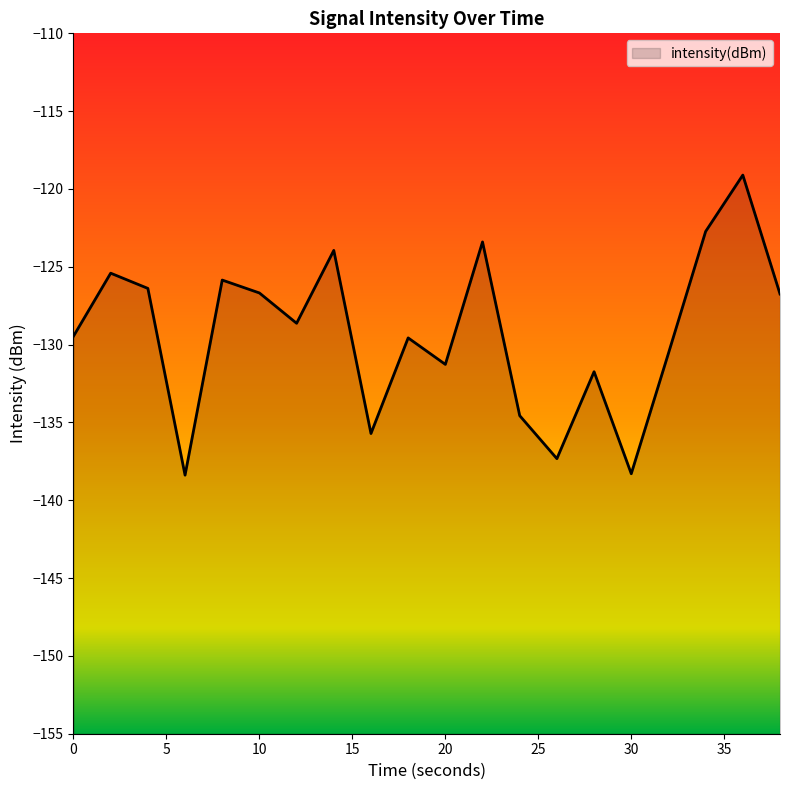

What is the minimum value shown in the chart?

-138.4